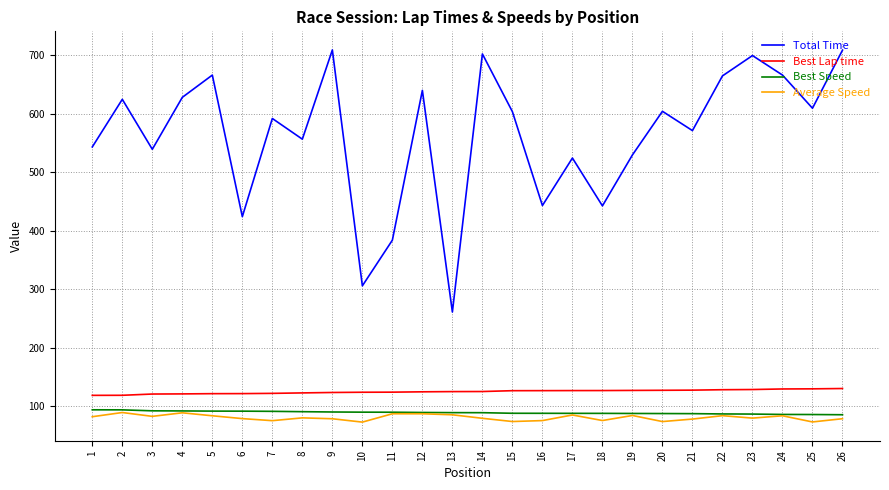

Which series has the largest range (max minus min)?

Total Time